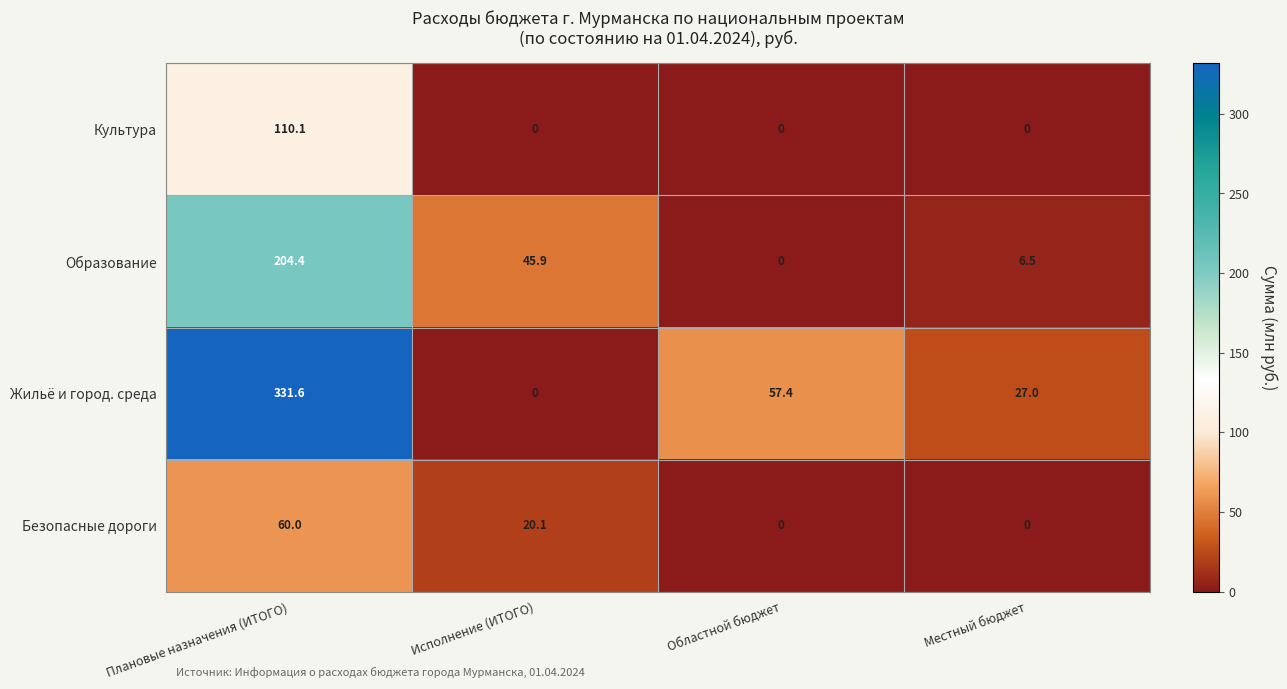

How many positive values does the Жильё и город. среда series have?

3